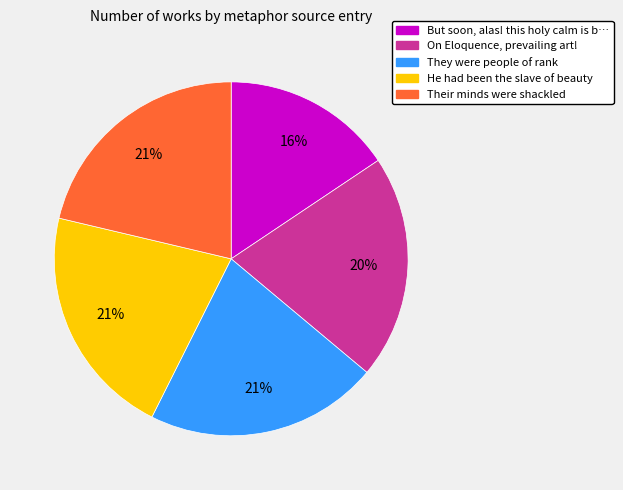

How many slices are in this pie chart?

5